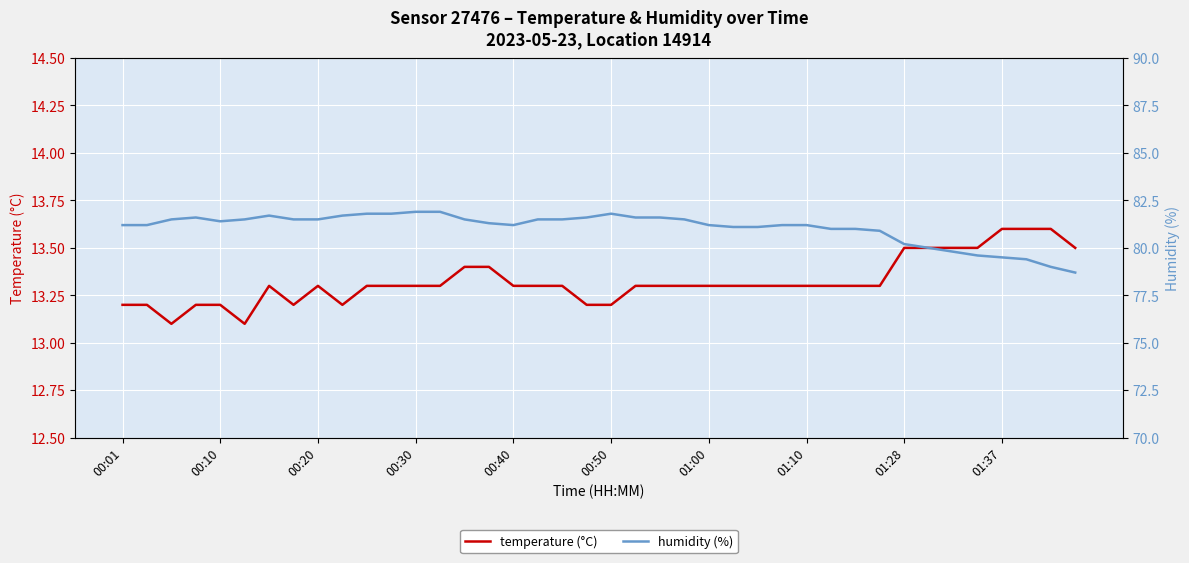

What position from the right is 38?

2